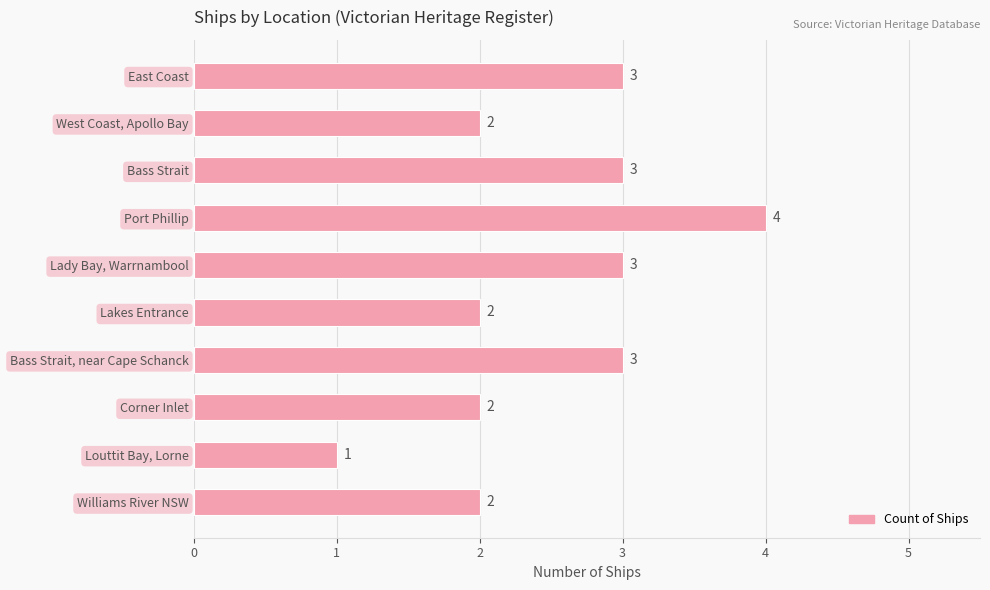

What is the greatest value displayed?

4